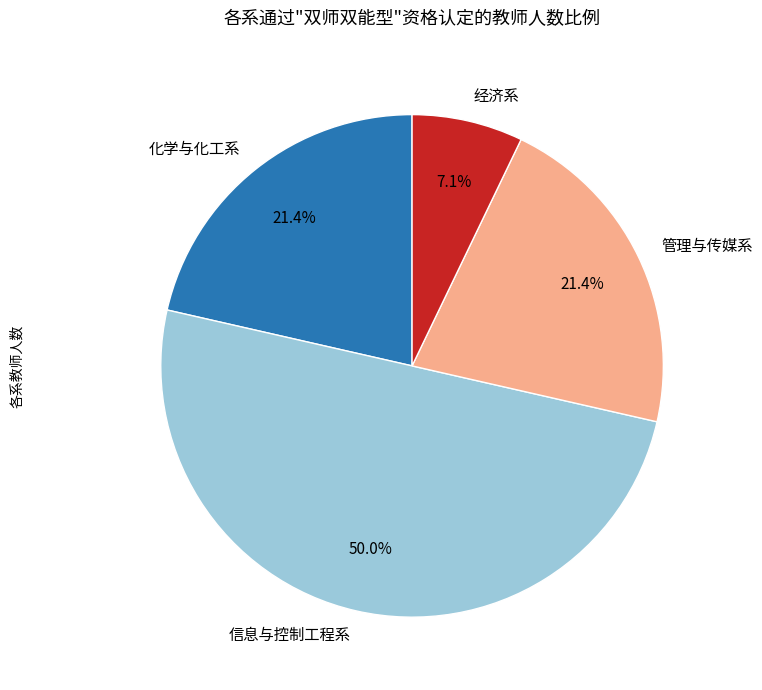

Approximately how many times larger is the value at 信息与控制工程系 compared to 管理与传媒系?

2.3